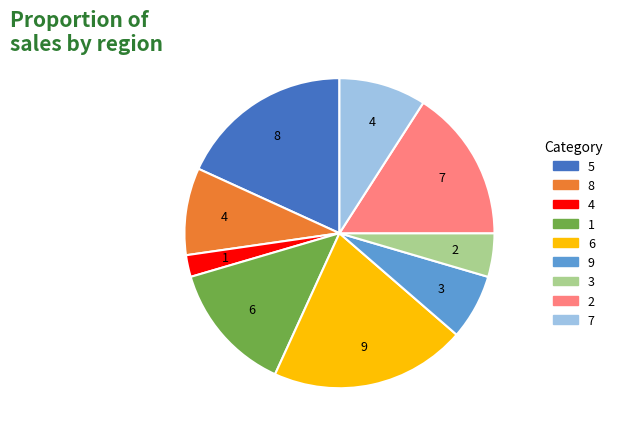

Is there a majority slice in this chart?

No